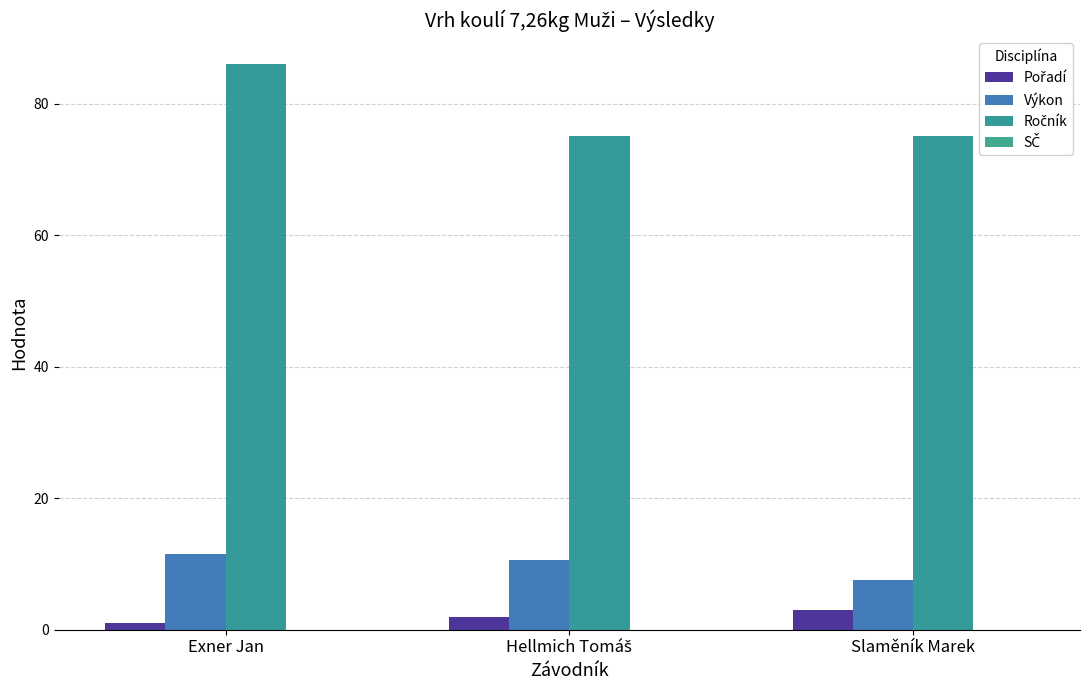

Are the bars horizontal?

No